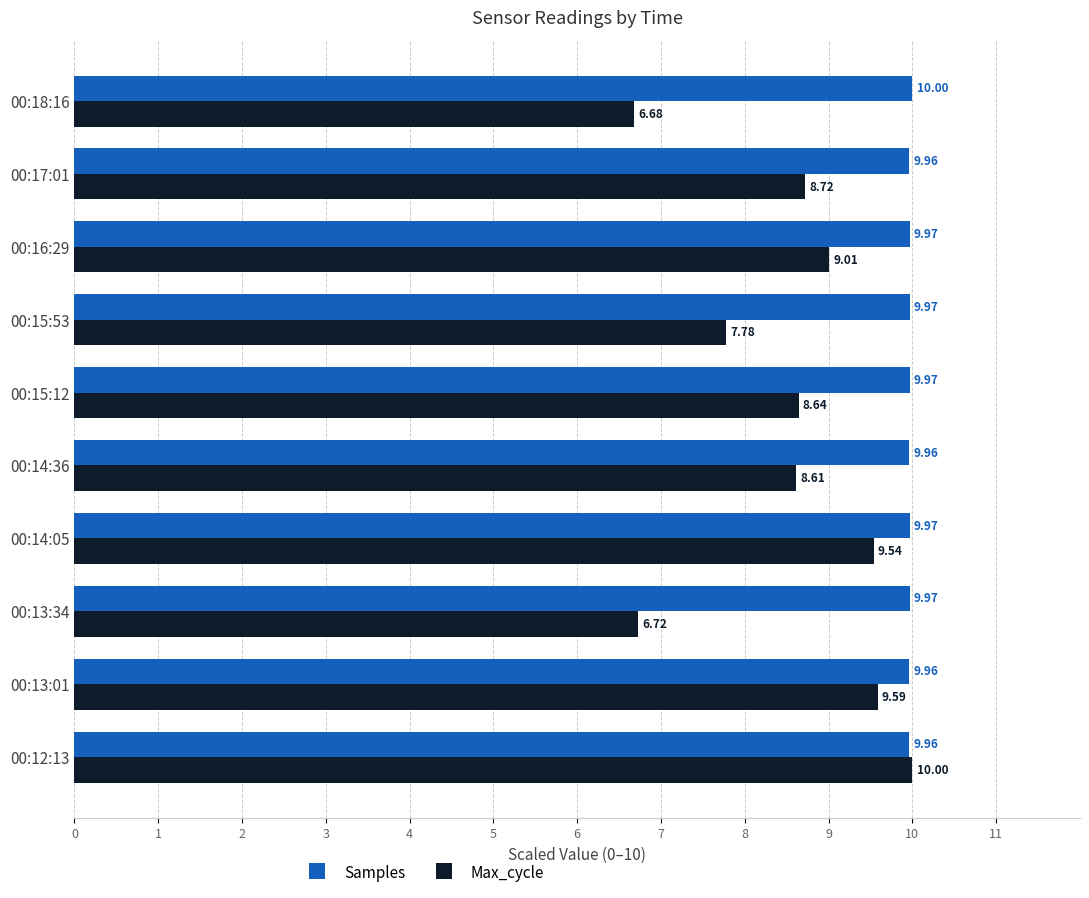

At which label is Max_cycle closest to 8?

00:15:53